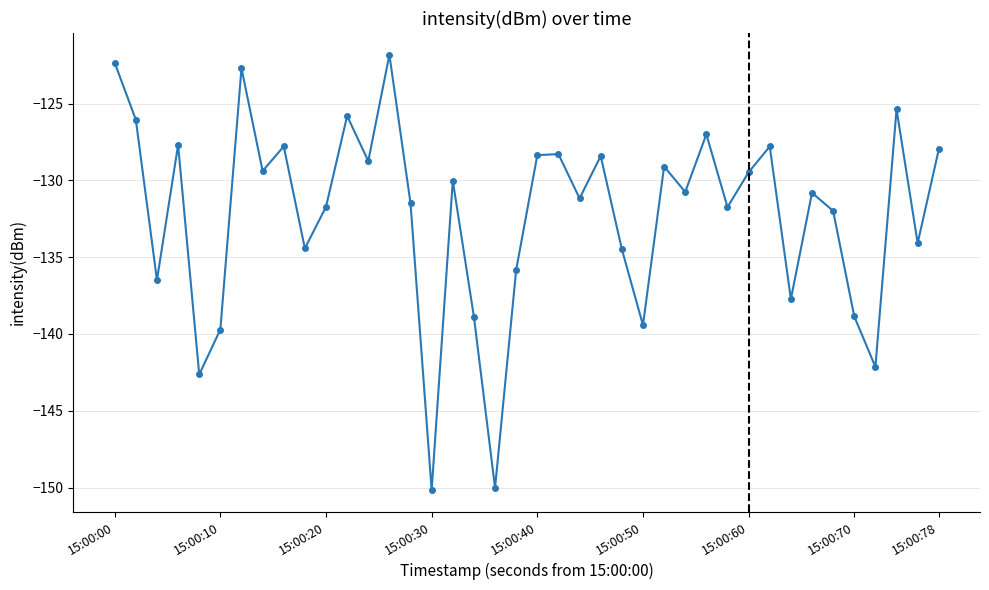

What is the greatest value displayed?

-121.8